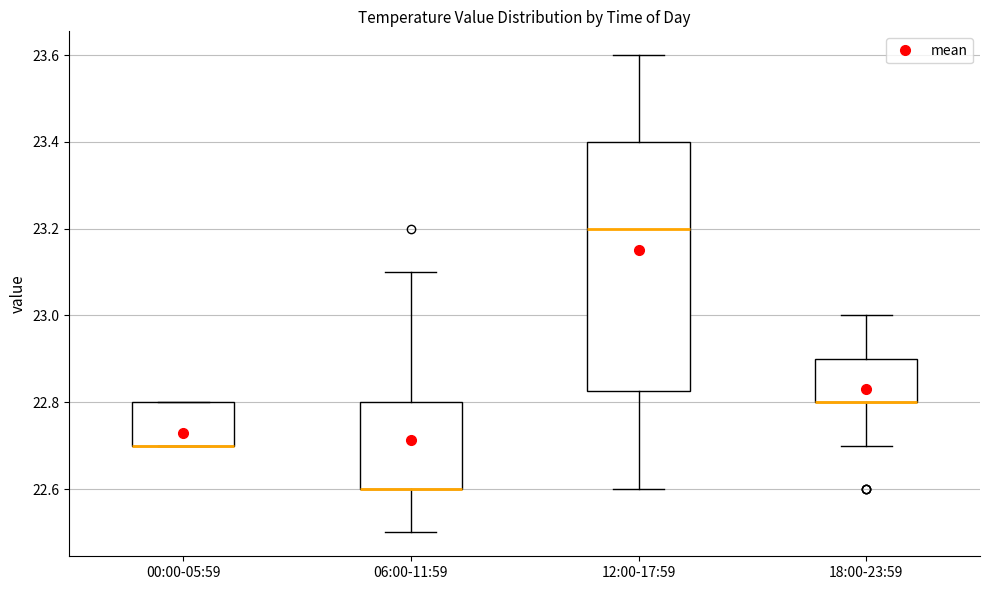

Reading left to right, read every box against the y-axis: the position of its median line, the range the box covers, and the ends of its whiskers. The values are not printed on the chart, so give them approximately, as read against the axis.

00:00-05:59: median 22.70 (drawn on the box's lower edge), box 22.70 to 22.80, whiskers 22.70 to 22.80
06:00-11:59: median 22.60 (drawn on the box's lower edge), box 22.60 to 22.80, whiskers 22.50 to 23.10
12:00-17:59: median 23.20, box 22.82 to 23.40, whiskers 22.60 to 23.60
18:00-23:59: median 22.80 (drawn on the box's lower edge), box 22.80 to 22.90, whiskers 22.70 to 23.00